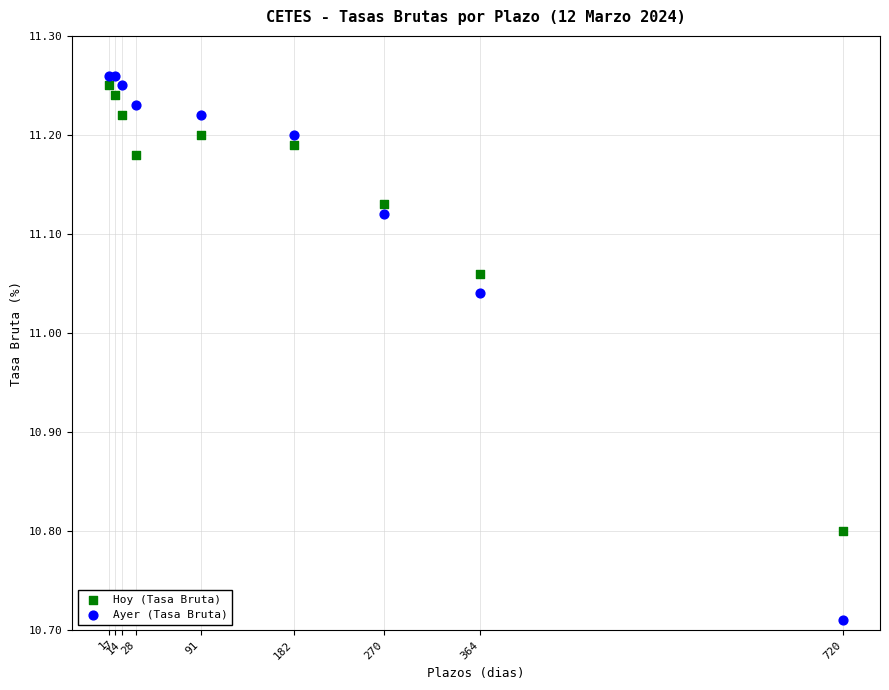

What are all the series names shown in the legend?

Hoy (Tasa Bruta), Ayer (Tasa Bruta)